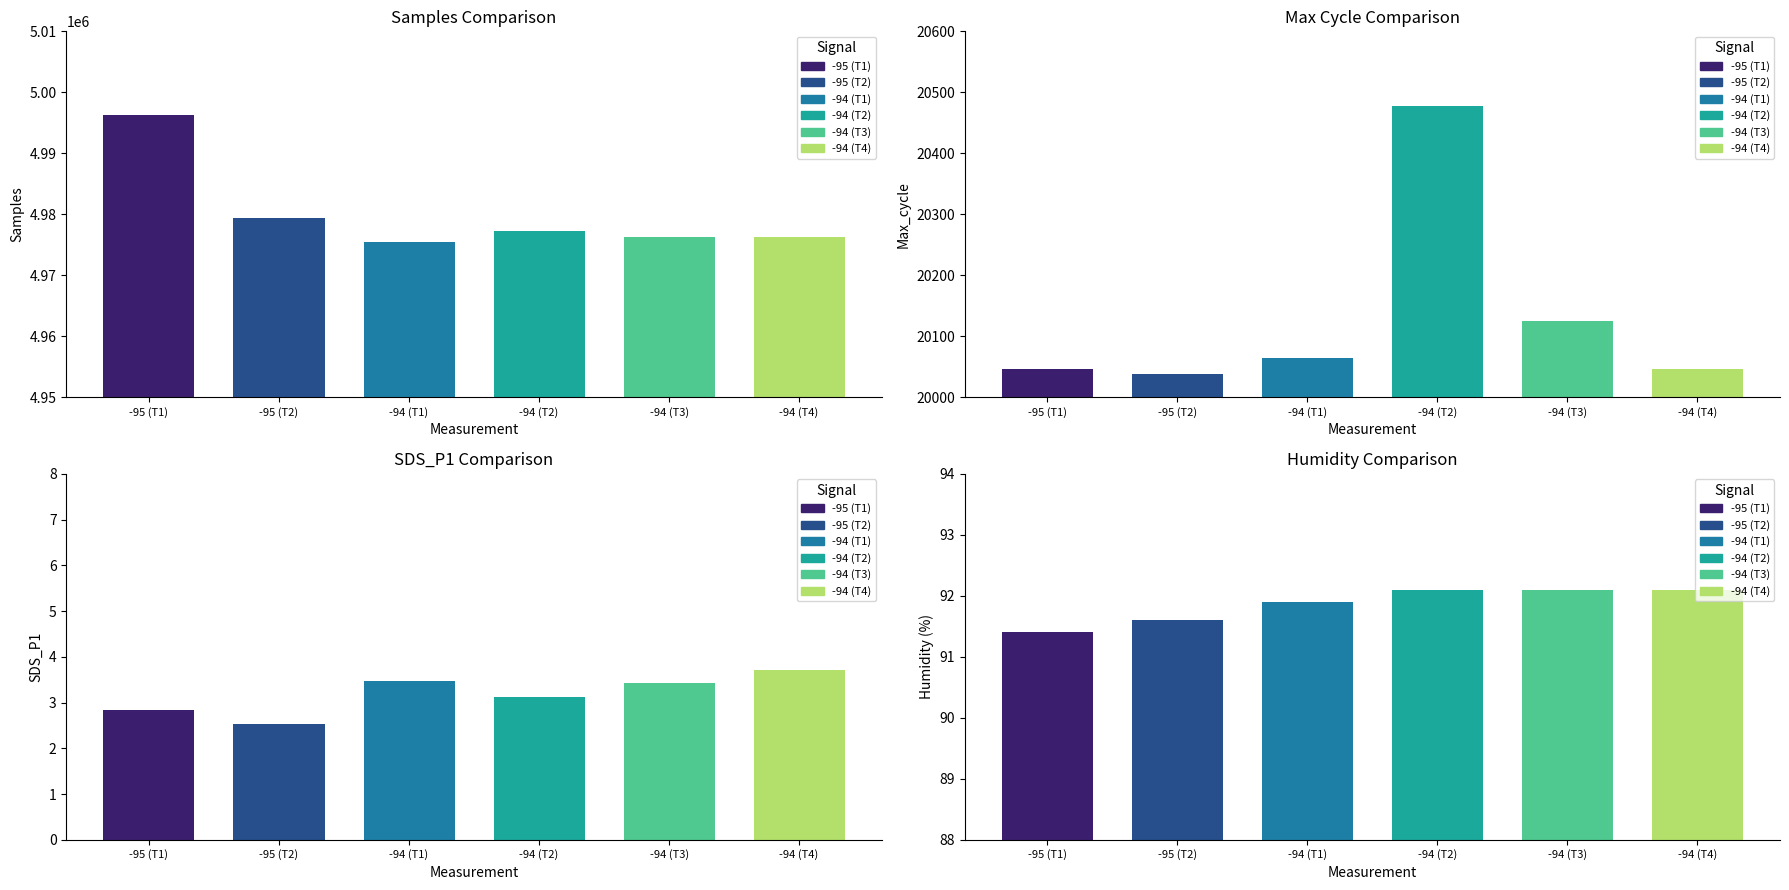

The Min_cycle series shows 38.2 at -94. True or false?

False